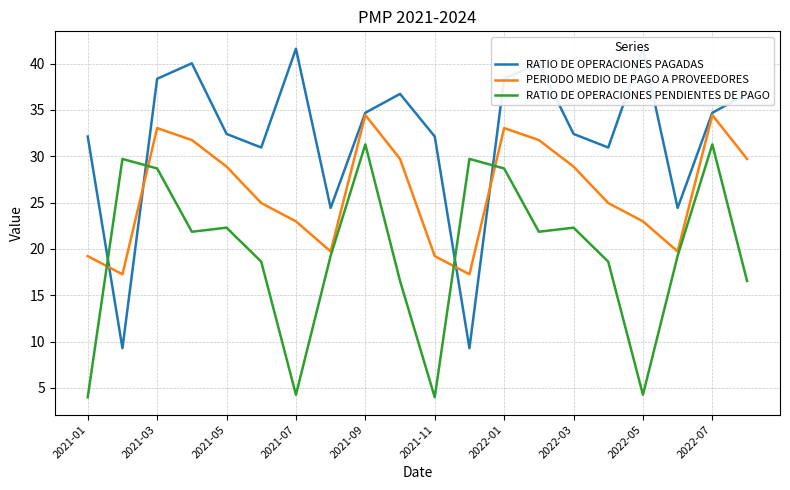

Which series ends up on top after the final intersection of RATIO DE OPERACIONES PENDIENTES DE PAGO and PERIODO MEDIO DE PAGO A PROVEEDORES?

PERIODO MEDIO DE PAGO A PROVEEDORES